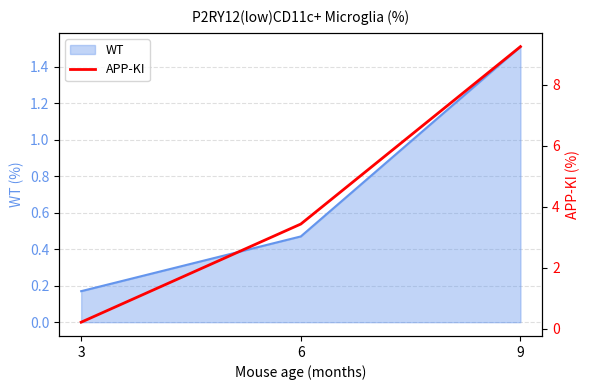

Reading left to right, transcribe all the data shown in this chart.

3=0.2	6=3.4	9=9.2